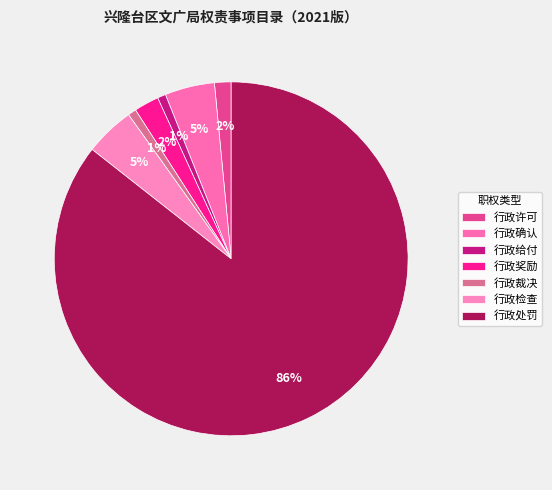

How many segments does this pie chart have?

7